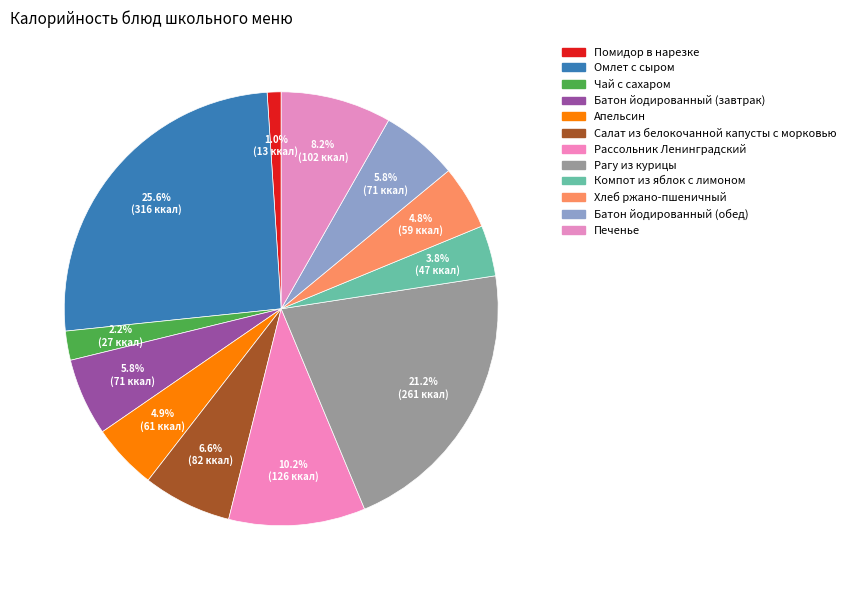

How many segments does this pie chart have?

12